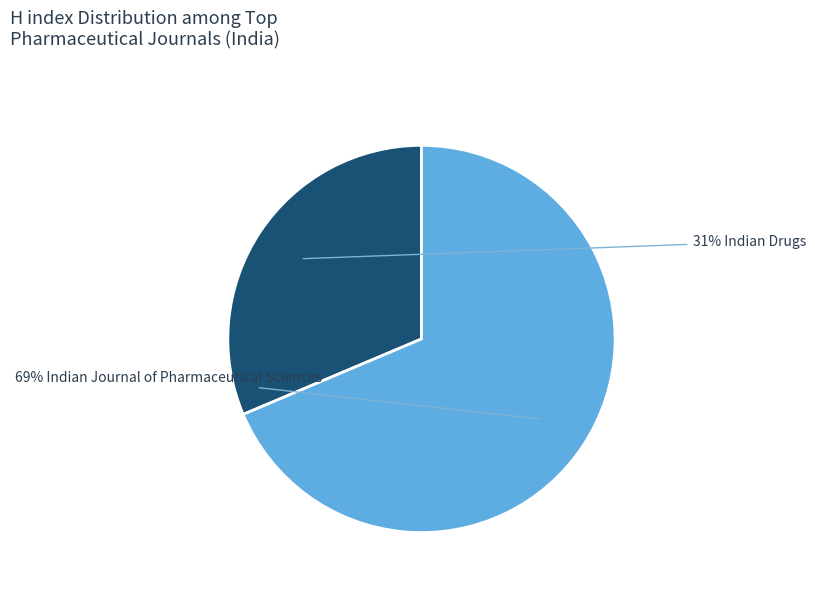

Is there any slice that represents more than half of the pie?

Yes